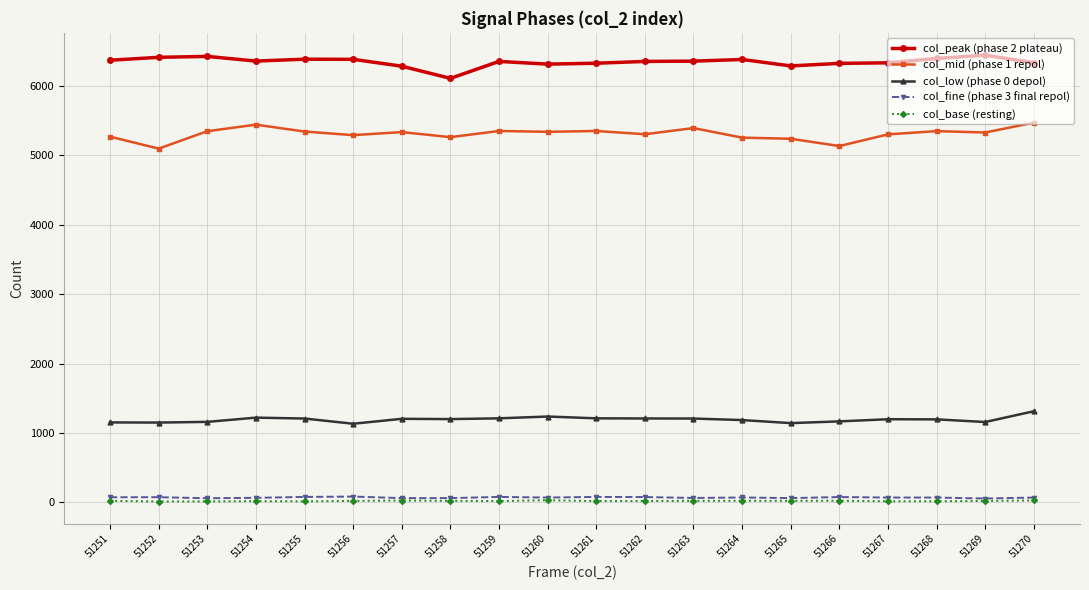

The value of col_mid (phase 1 repol) at 51270 is 8829. True or false?

False